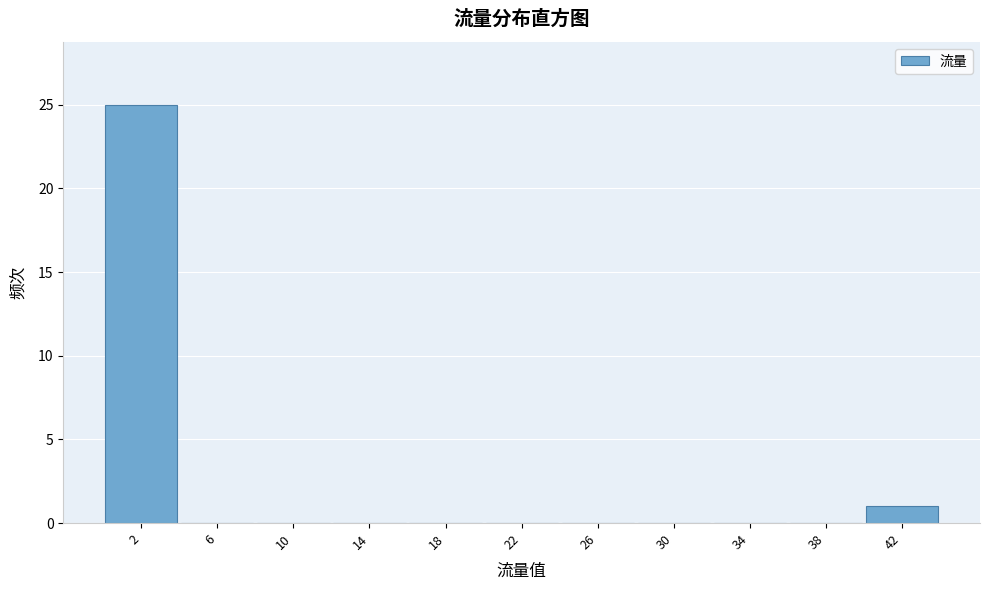

What is the height of the bar covering 40.5 to 44.5 on the x-axis? Neither the bar edges nor the heights are printed on the chart, so give them approximately, as read against the axes.

1